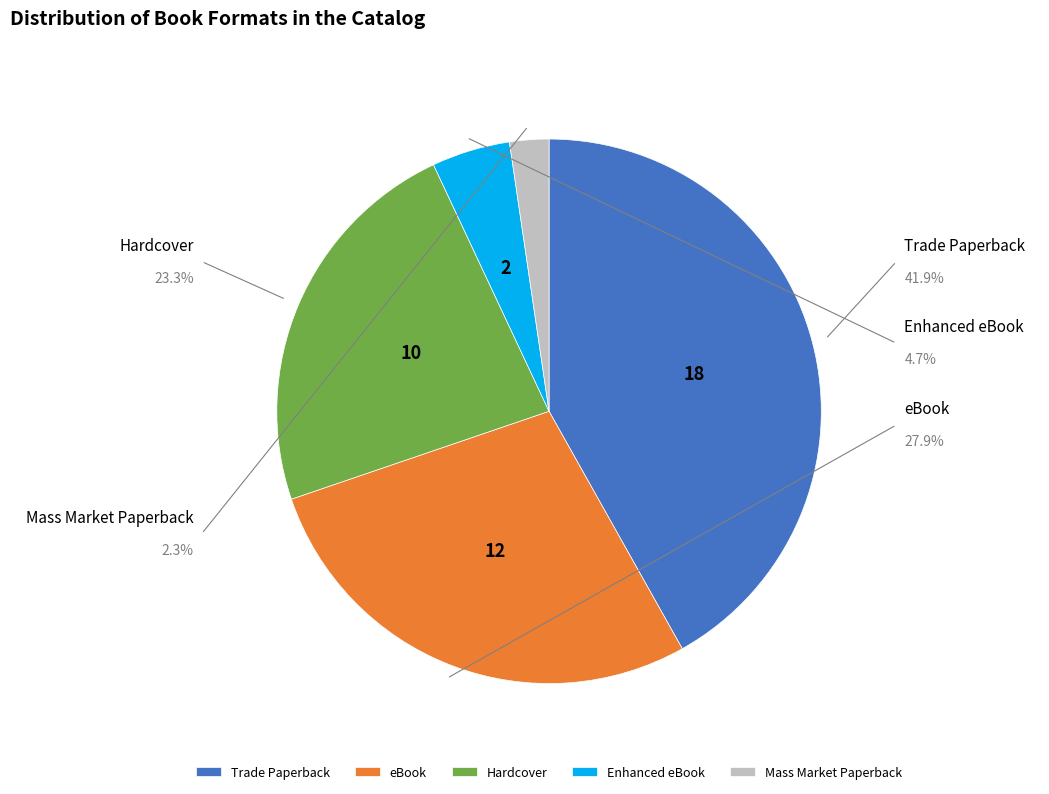

Rank the categories by value from lowest to highest.

Mass Market Paperback, Enhanced eBook, Hardcover, eBook, Trade Paperback